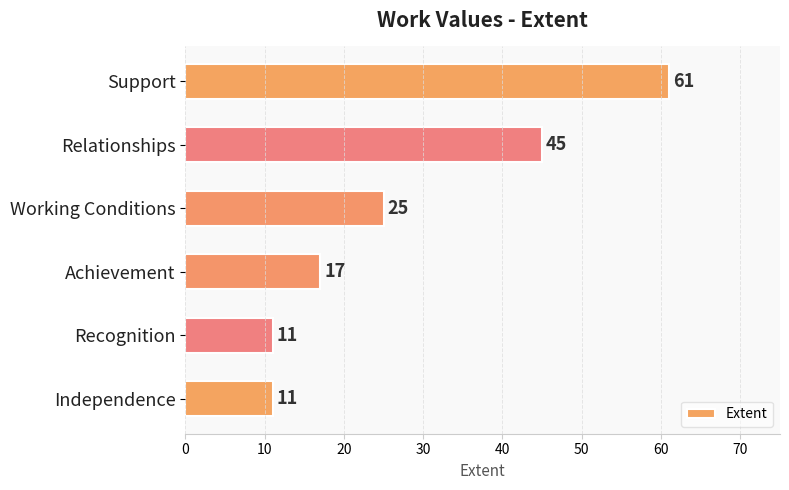

Is it true that the value at Support is 95?

False